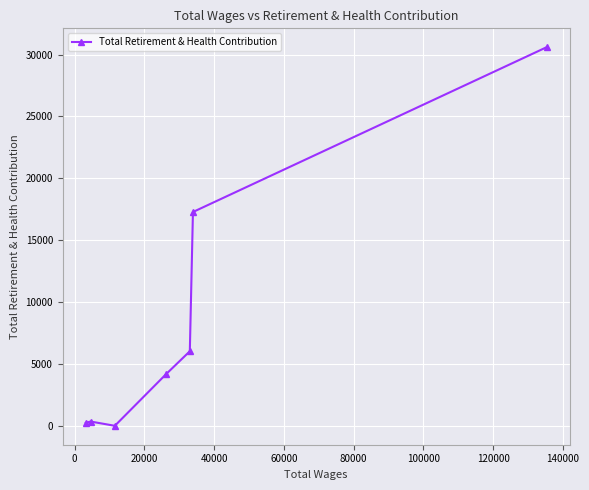

What is the greatest value displayed?

30596